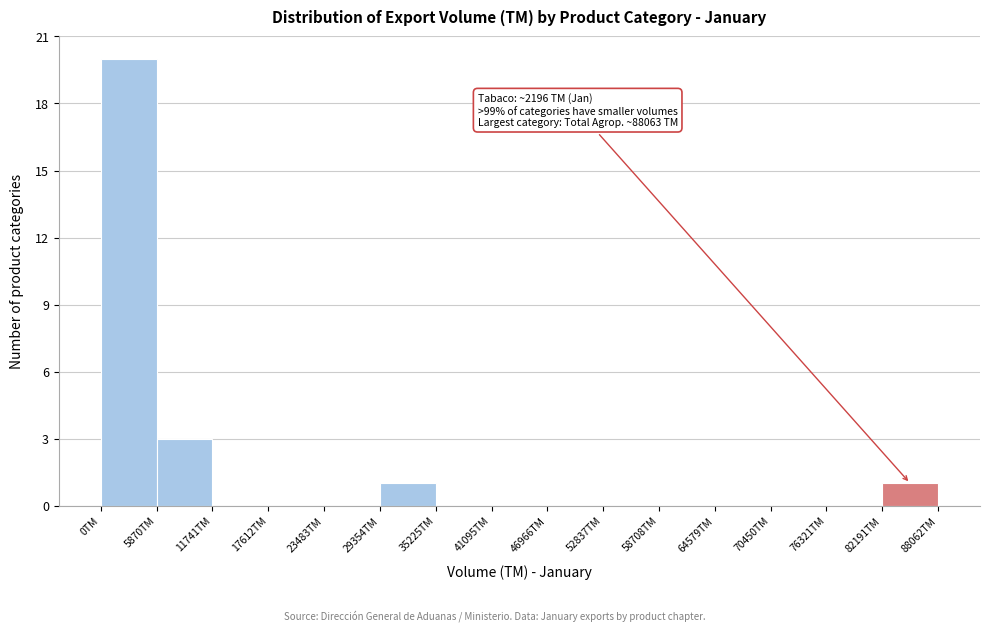

Over which range of the x-axis is the bar tallest?

0 to 6000